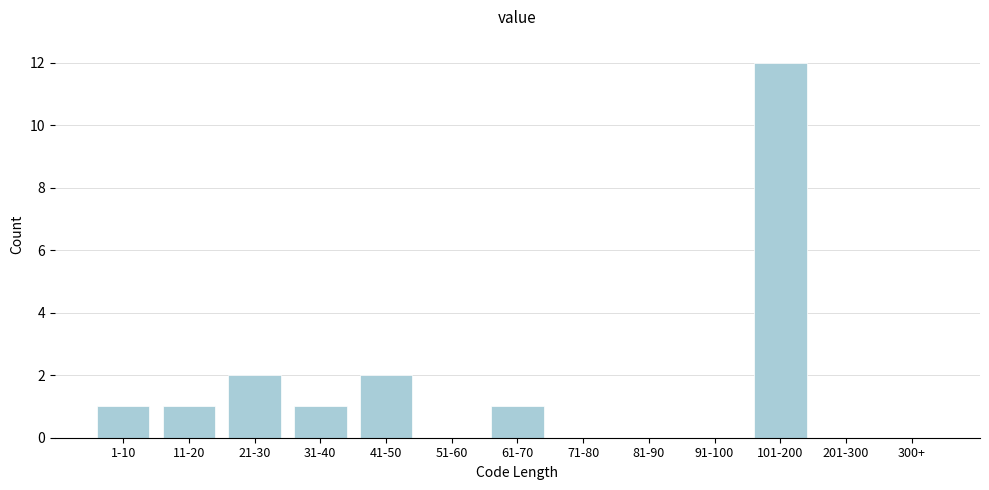

Reading left to right, transcribe all the data shown in this chart.

1-10=1	11-20=1	21-30=2	31-40=1	41-50=2	51-60=0	61-70=1	71-80=0	81-90=0	91-100=0	101-200=12	201-300=0	300+=0